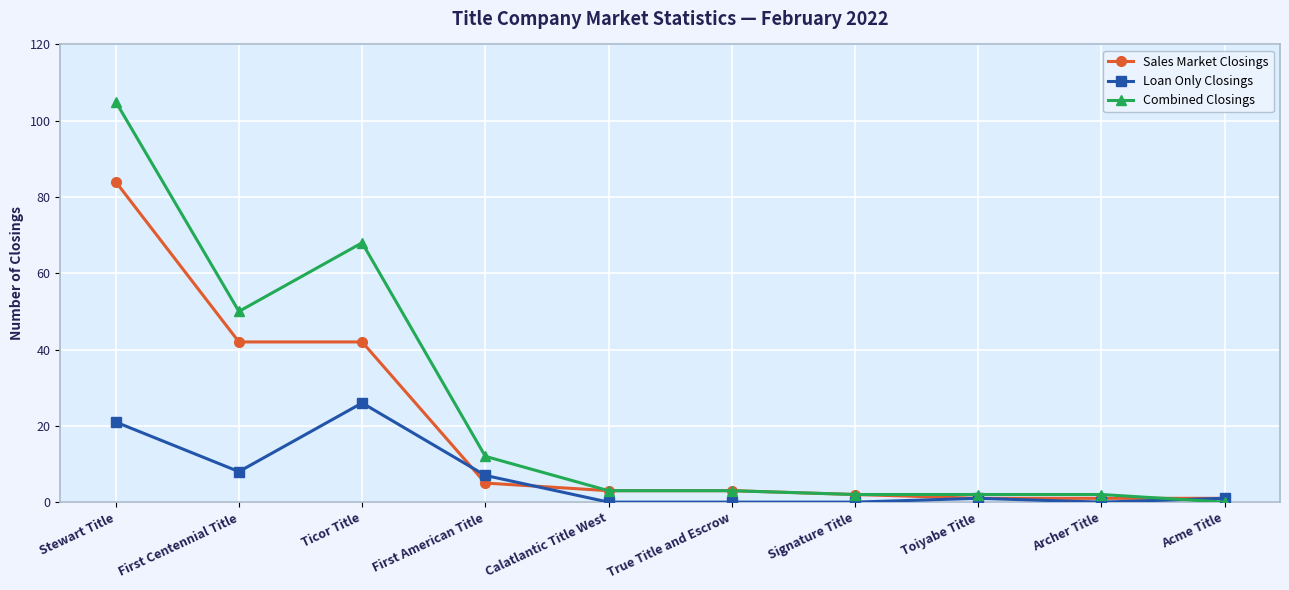

Rank the series by their average value, from highest to lowest.

Combined Closings, Sales Market Closings, Loan Only Closings